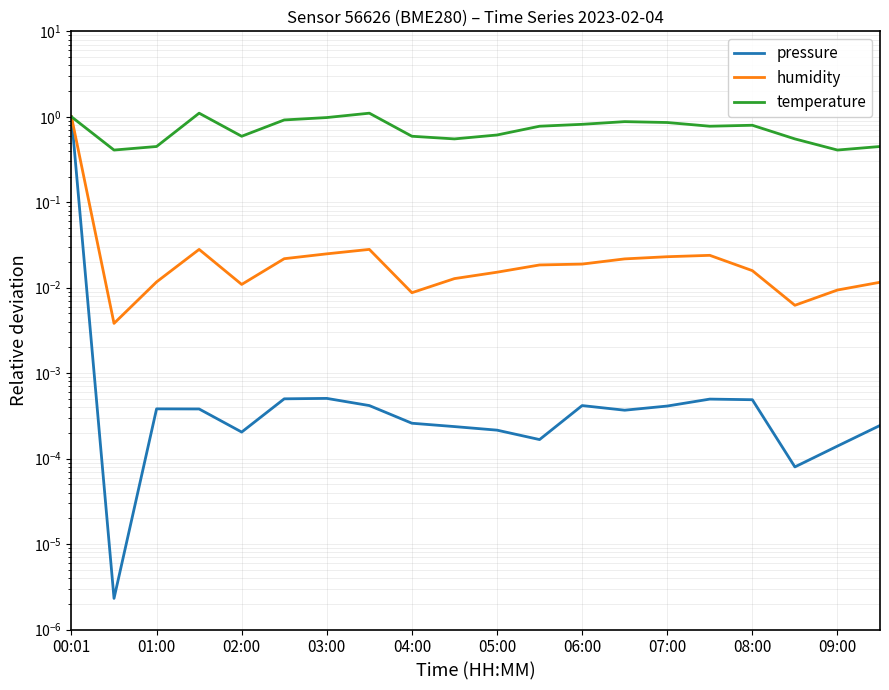

What position from the left is 04:00?

9